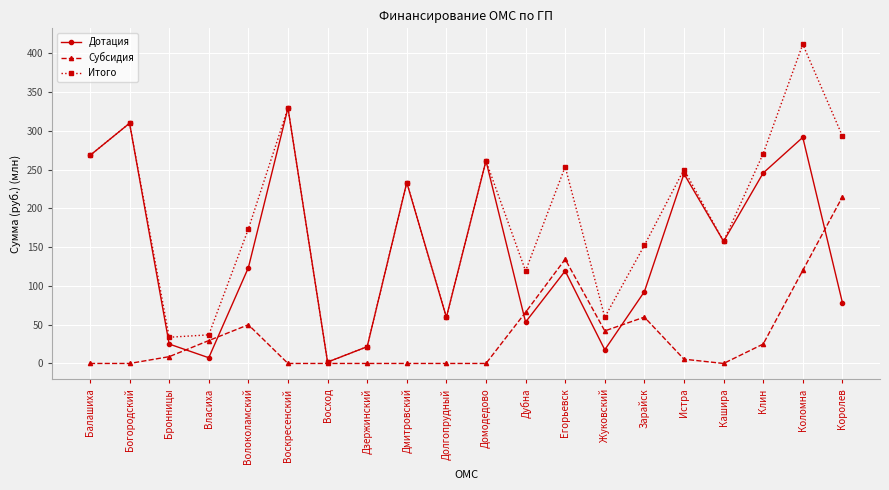

Where is Итого nearest to the value 206?

Дмитровский